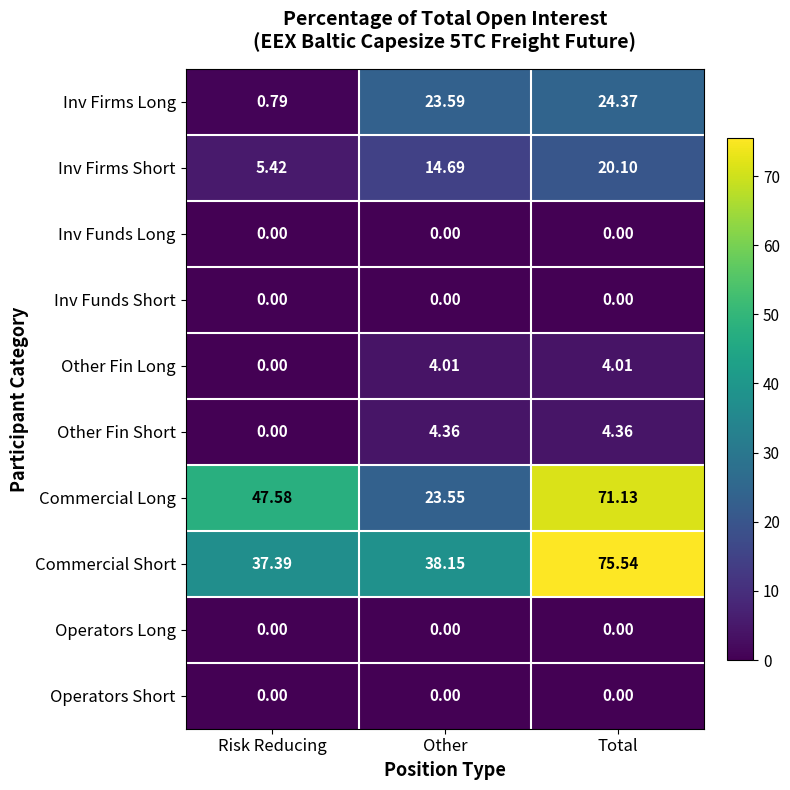

Which series has the largest total across all categories?

Commercial Short